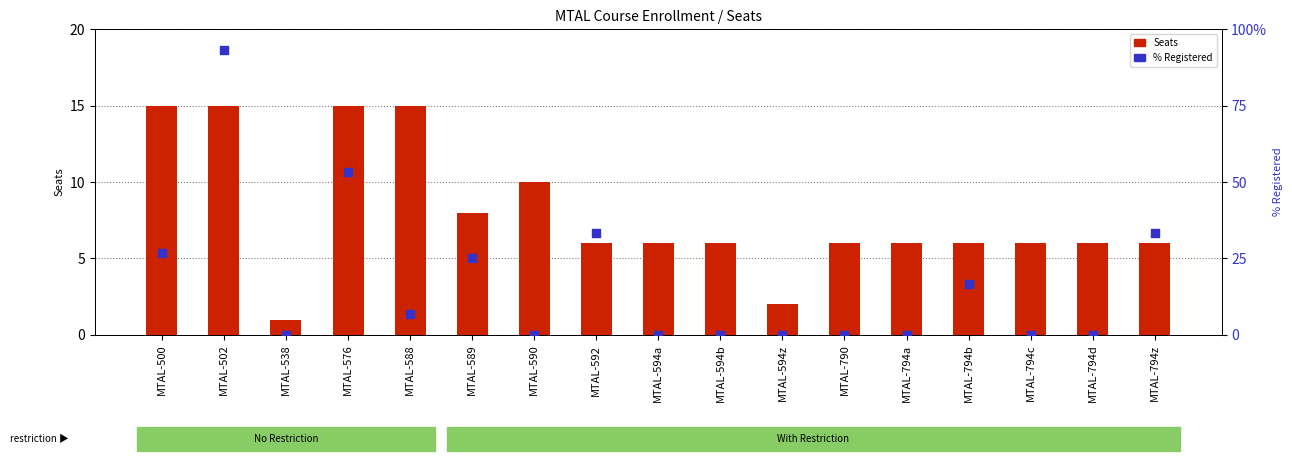

At which category is the sum across all series the highest?

MTAL-502